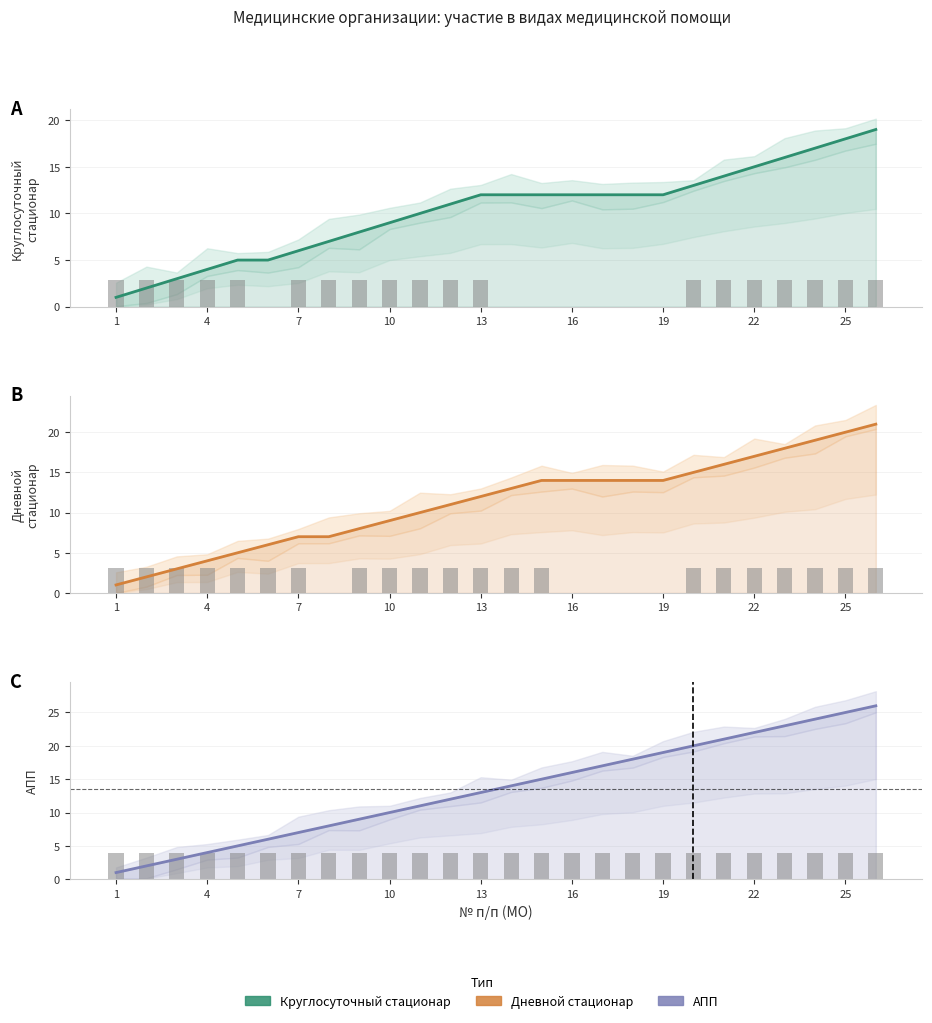

The value of Дневной стационар at 24 is 35. True or false?

False